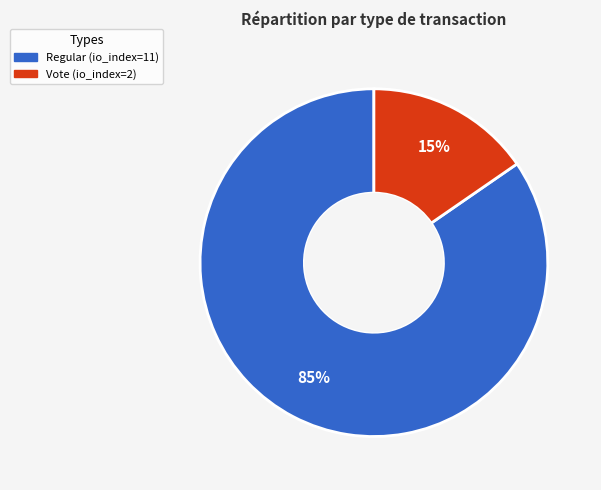

Is it true that Regular is 75% of the pie?

False